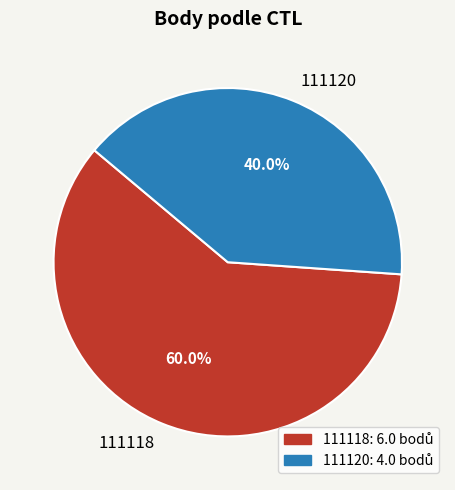

How many segments does this pie chart have?

2